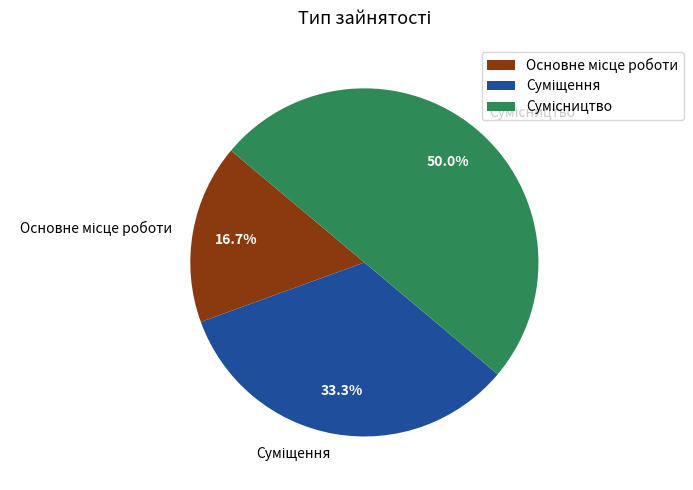

To the nearest percent, what is the average slice percentage?

33%